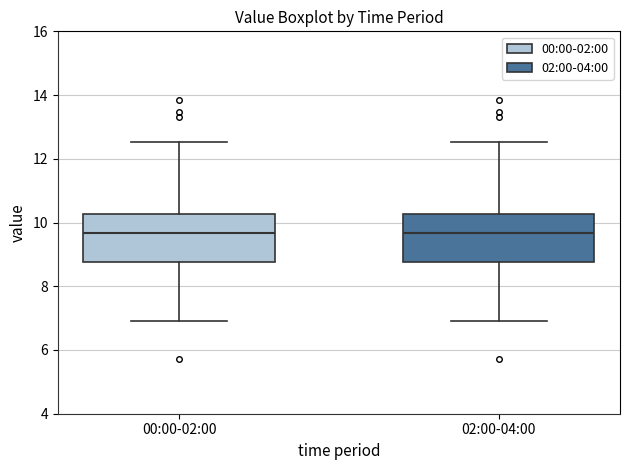

Reading left to right, transcribe this box plot: for each box, give where its median line is, the range the box spans, and where its two whiskers end, as read against the y-axis. The values are not printed on the chart, so give them approximately, as read against the axis.

00:00-02:00: median 9.6, box 8.8 to 10.2, whiskers 7.0 to 12.6
02:00-04:00: median 9.6, box 8.8 to 10.2, whiskers 7.0 to 12.6